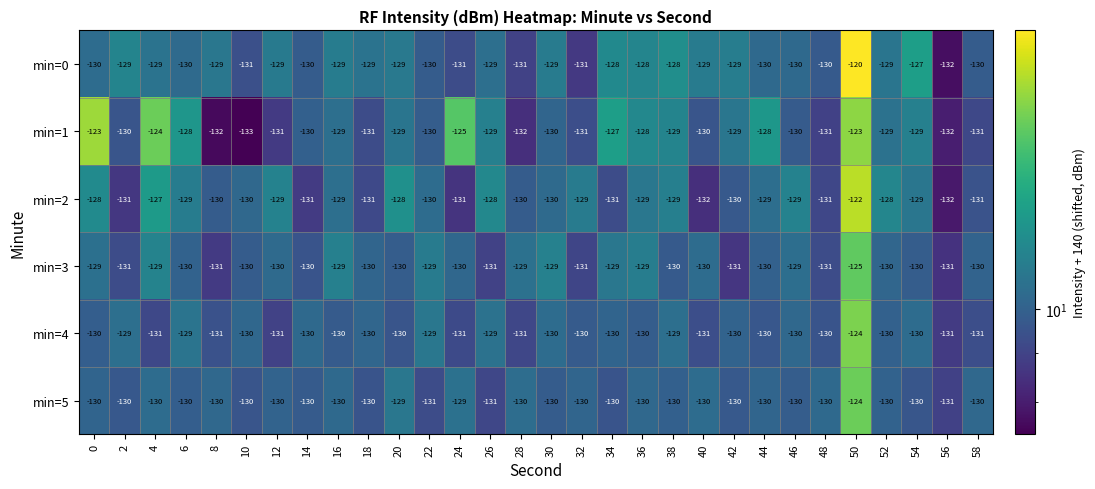

What is the approximate value of min=3 at 36?

-129